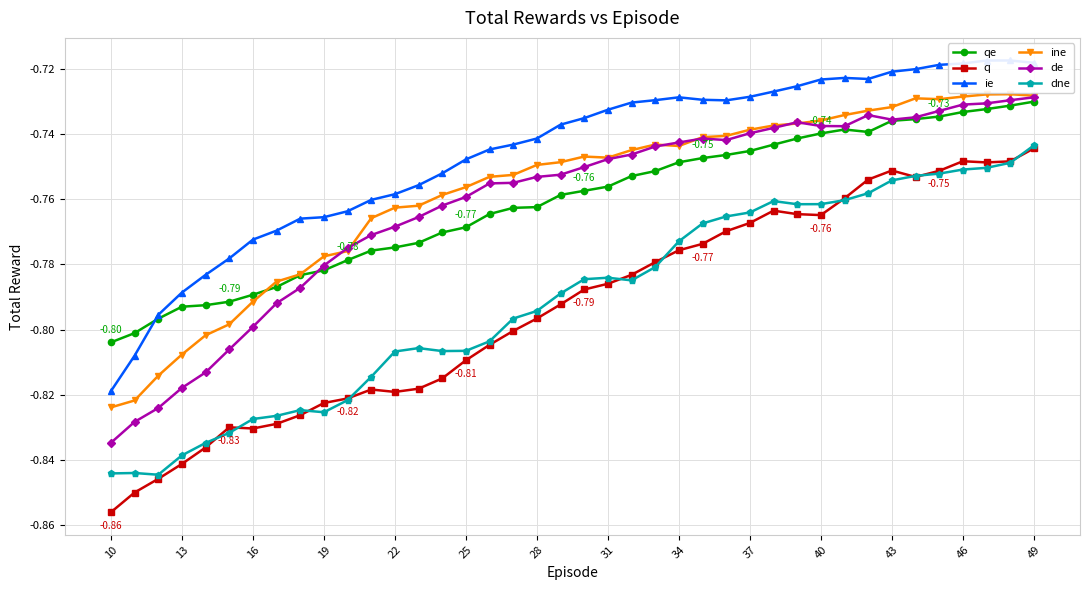

True or false: ine has more than 0 points higher than both neighbors.

True